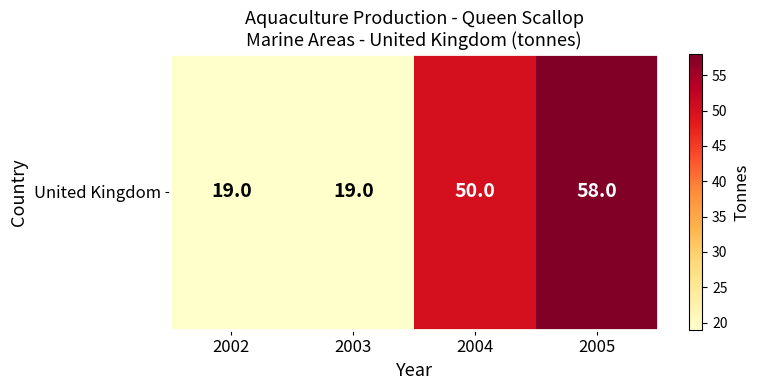

Count the values in the range 19 to 58.

4